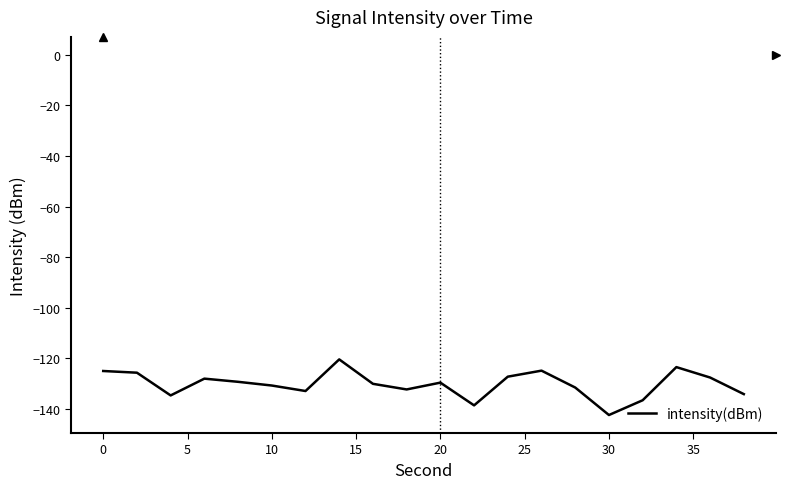

What is the smallest value displayed?

-142.5